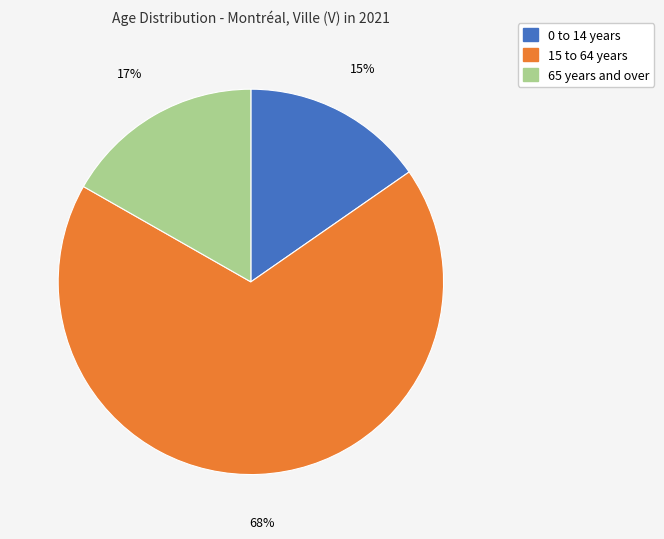

Count the number of slices in the pie.

3